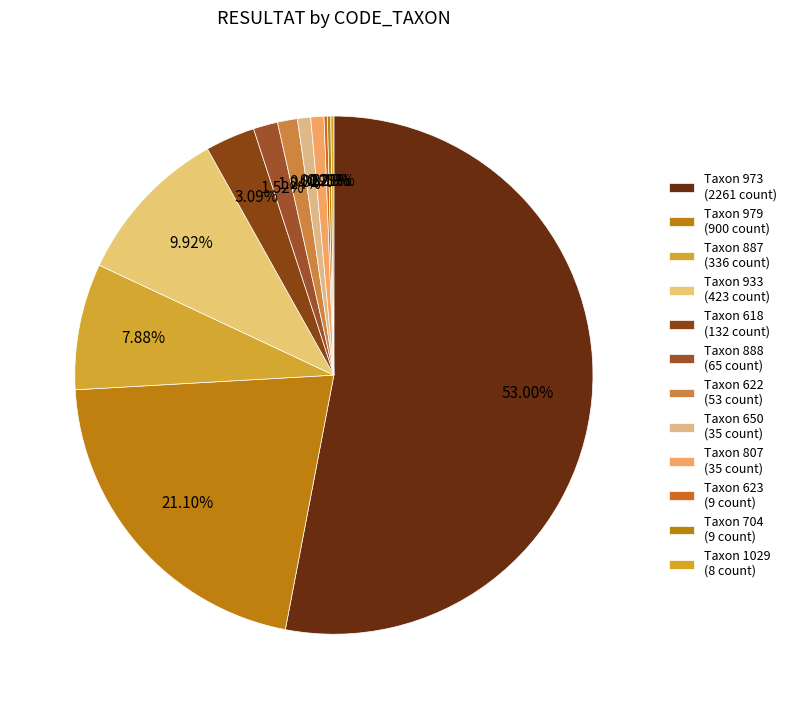

Is there a majority slice in this chart?

Yes